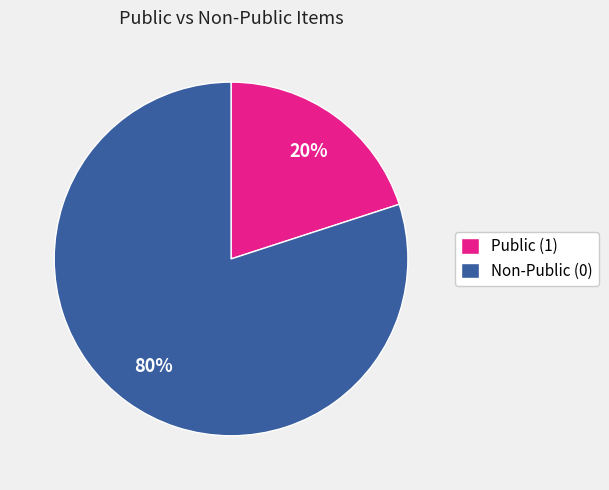

To the nearest percent, what portion does Non-Public (0) represent?

80%